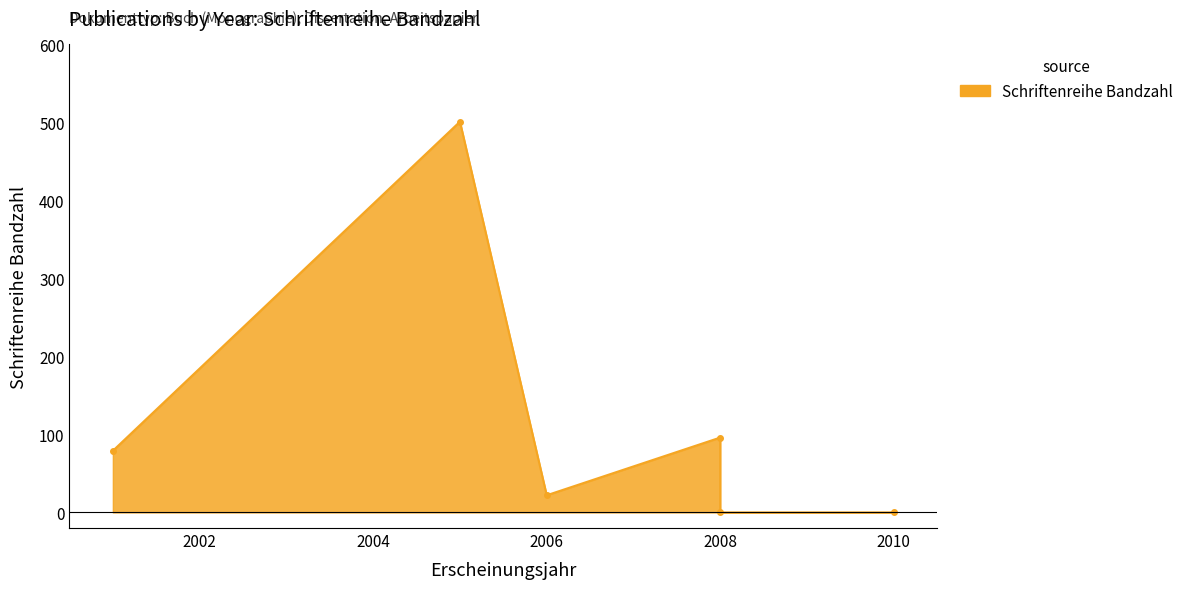

The chart shows a value of 0 at 2008. True or false?

True